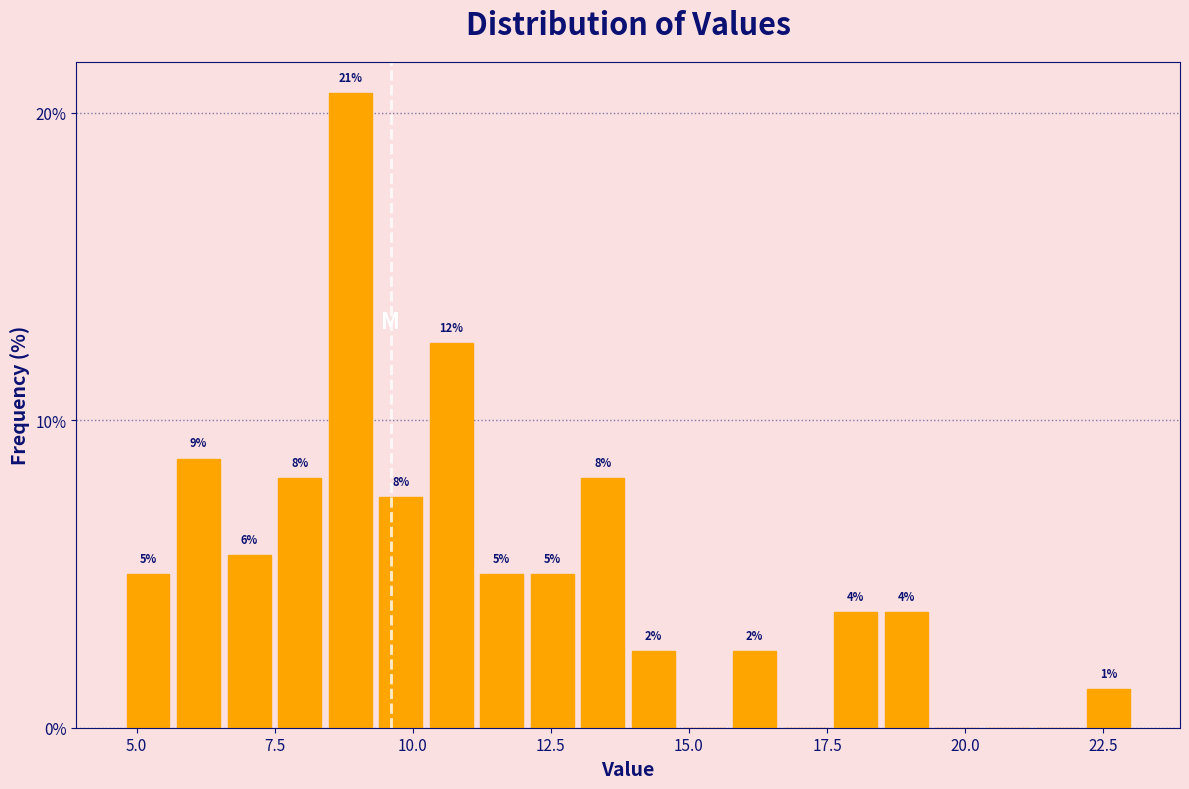

Read against the x-axis, roughly where is the centre of the tallest bar?

9.0